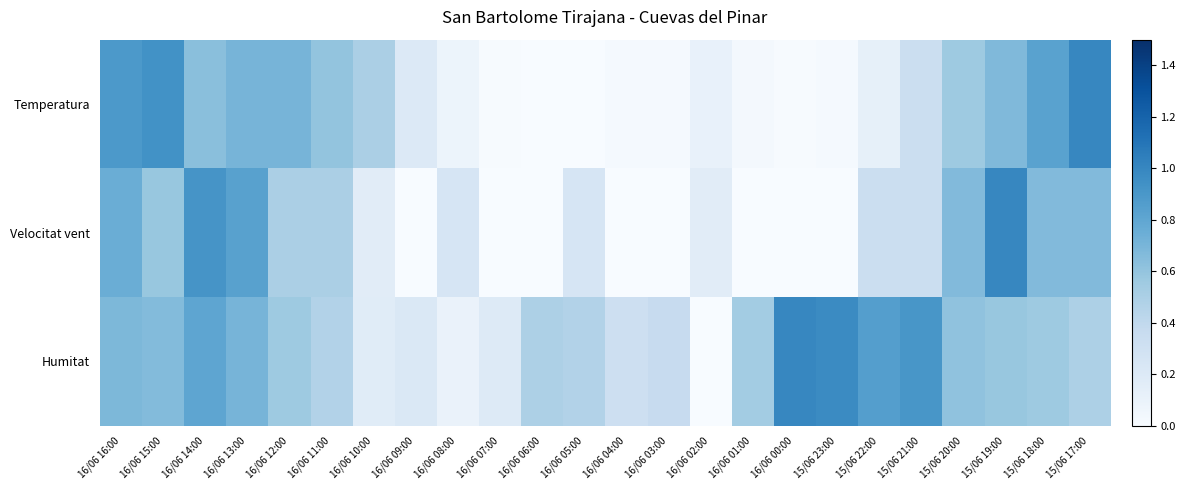

At which category is the sum across all series the highest?

16/06 14:00